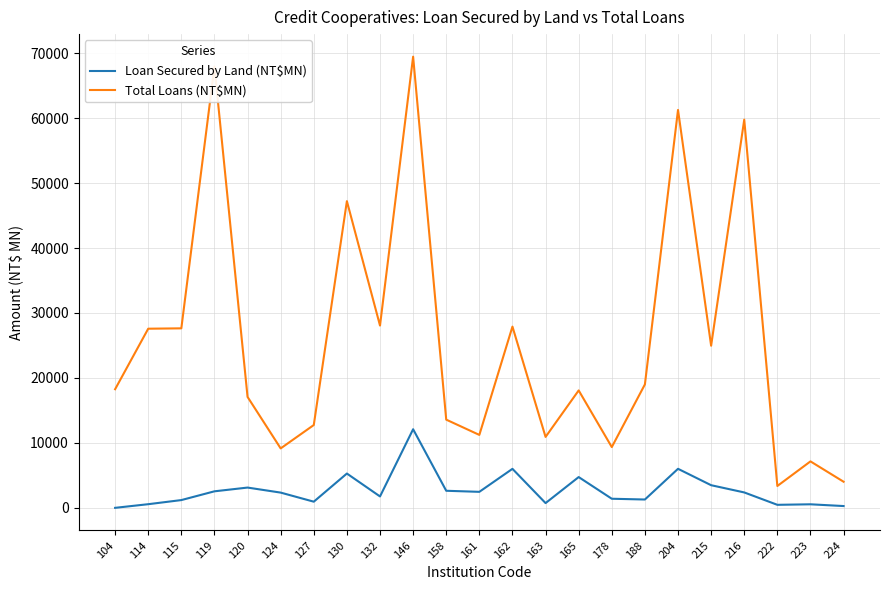

Between 158 and 165, which series saw the biggest shift?

Total Loans (NT$MN)